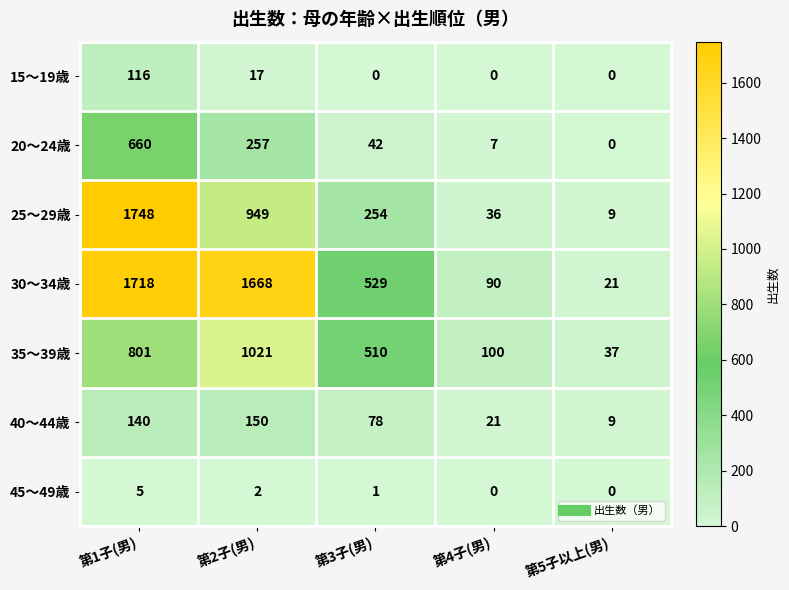

The 25～29歳 series shows 254 at 第3子(男). True or false?

True